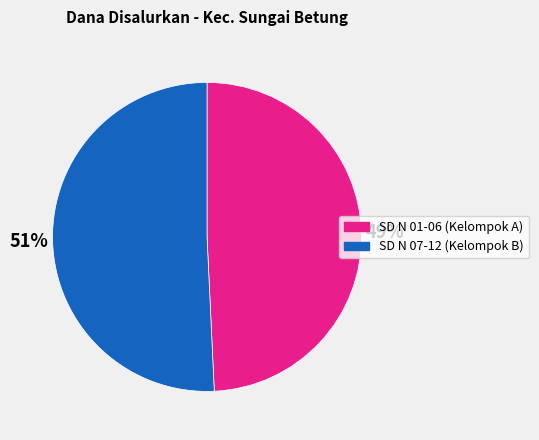

Which slice is the largest?

SD N 07-12 (Kelompok B)